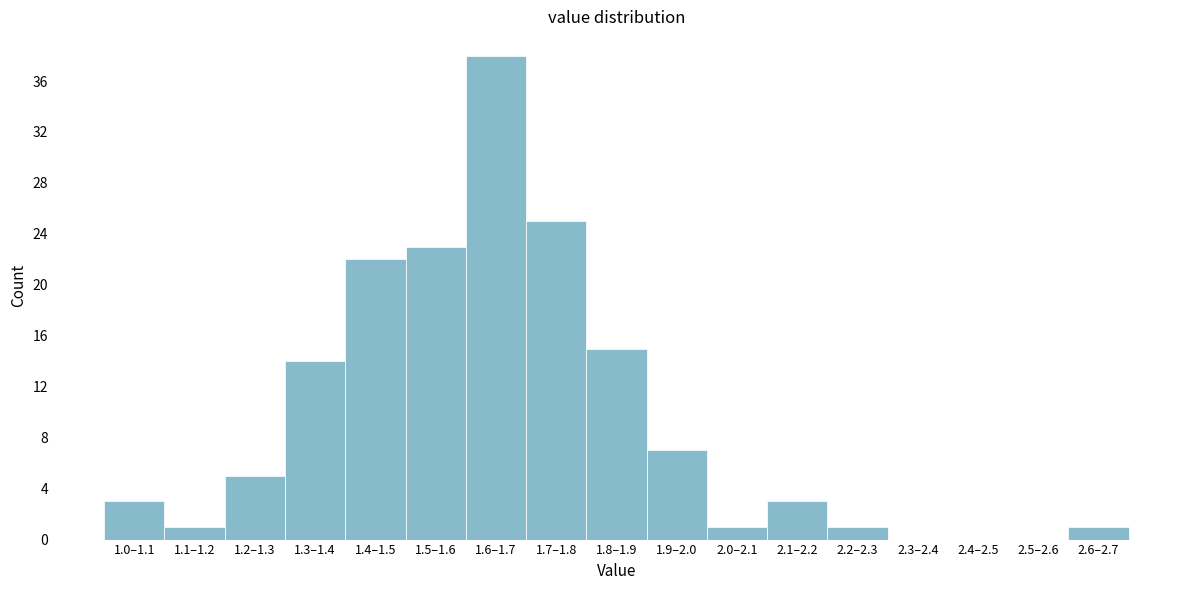

Reading right to left, transcribe all the data shown in this chart.

2.6–2.7=1	2.5–2.6=0	2.4–2.5=0	2.3–2.4=0	2.2–2.3=1	2.1–2.2=3	2.0–2.1=1	1.9–2.0=7	1.8–1.9=15	1.7–1.8=25	1.6–1.7=38	1.5–1.6=23	1.4–1.5=22	1.3–1.4=14	1.2–1.3=5	1.1–1.2=1	1.0–1.1=3